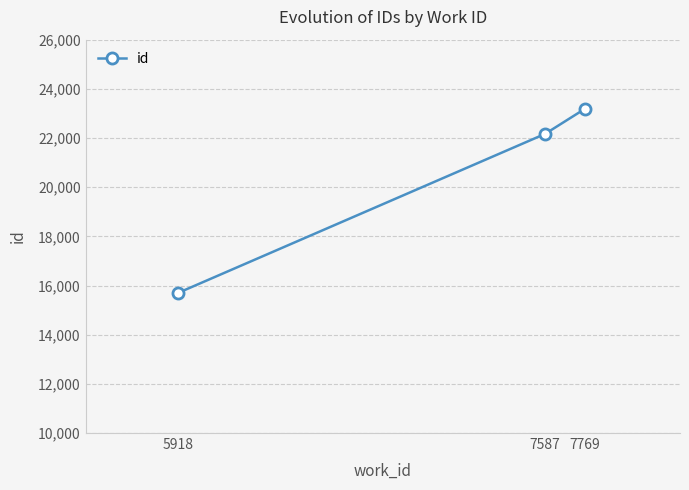

Rank the categories by value from lowest to highest.

5918, 7587, 7769